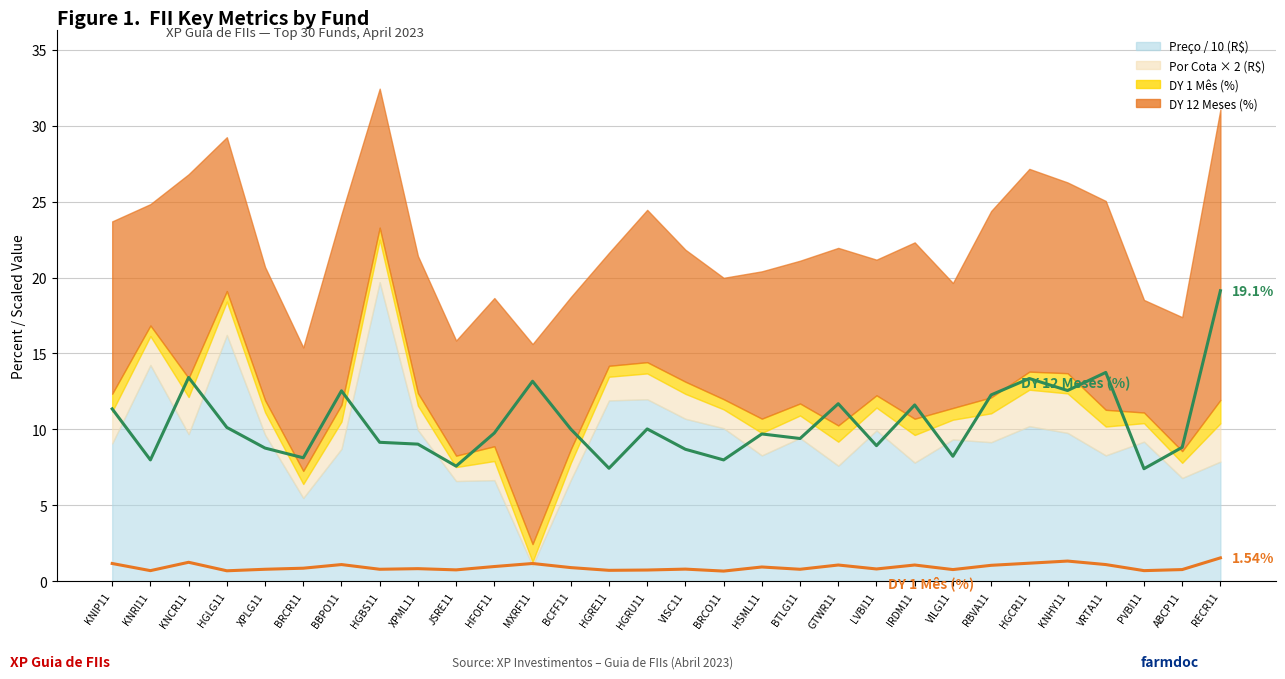

The DY 12 Meses (%) — line series shows 8.9 at LVBI11. True or false?

True